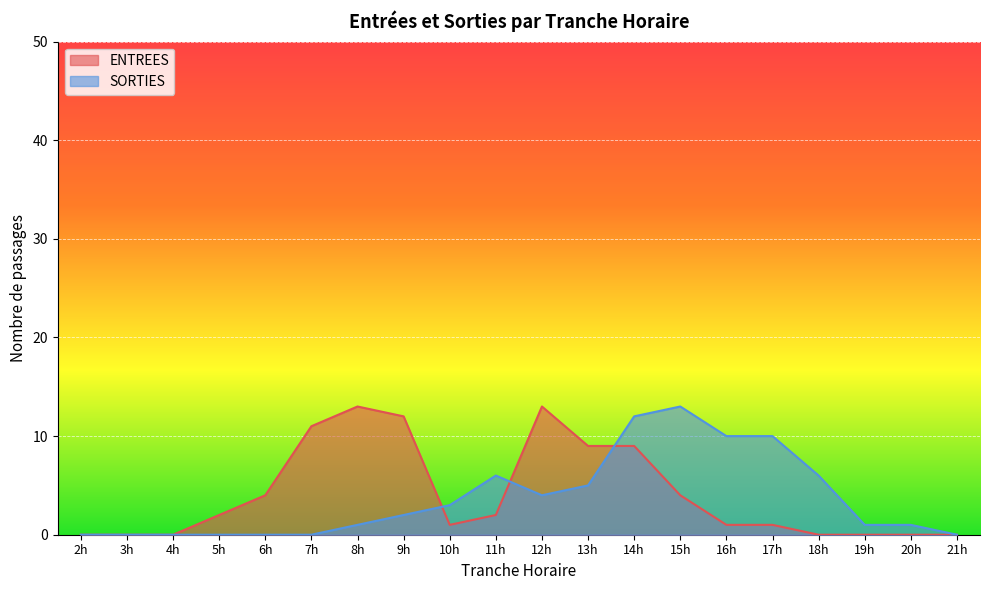

True or false: ENTREES has more than 1 interior local peaks.

True